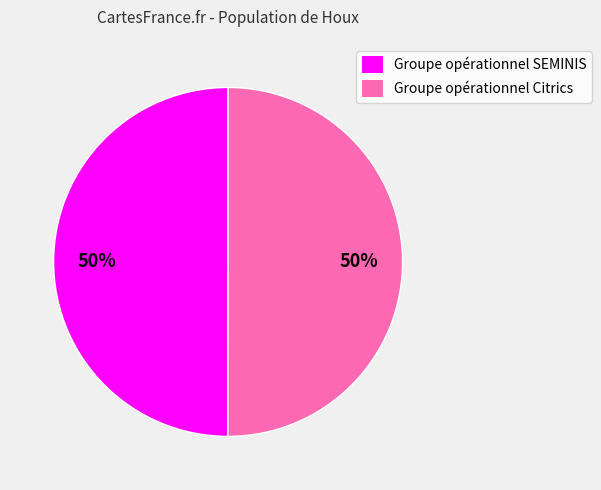

To the nearest percent, what is the average slice percentage?

50%